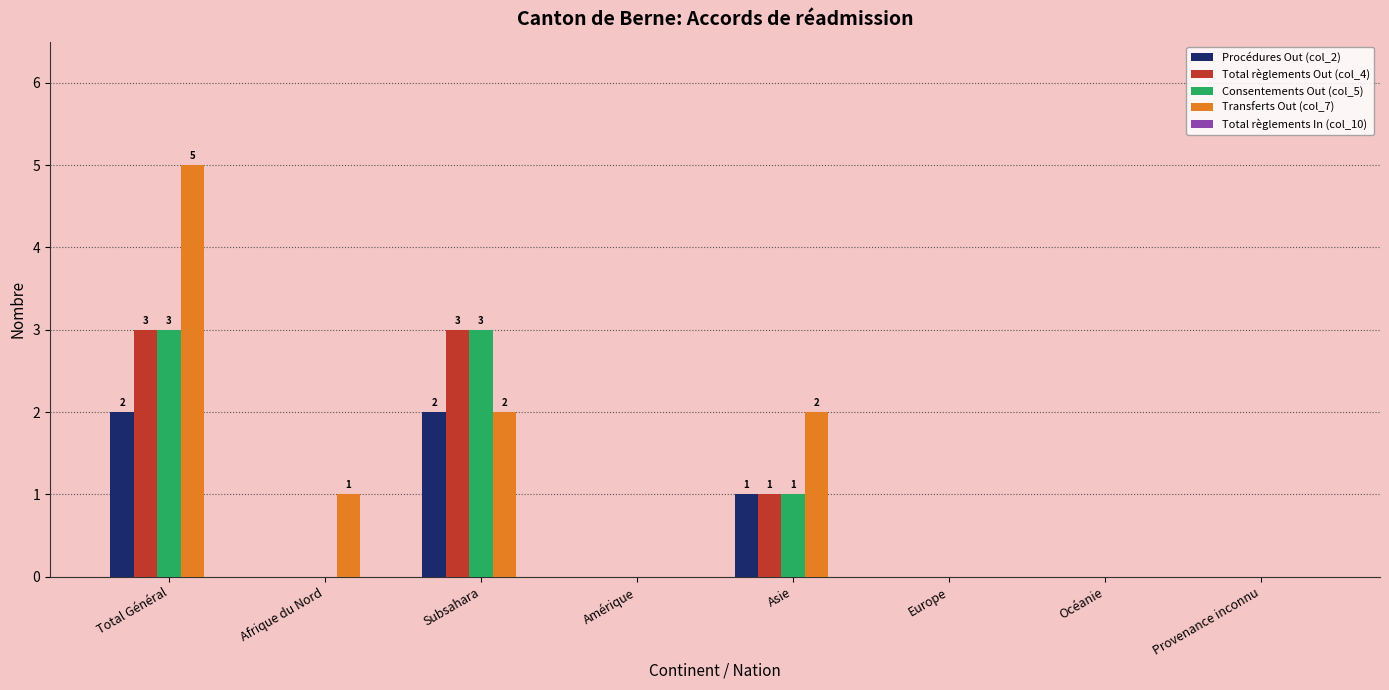

What is the maximum value shown in the chart?

5